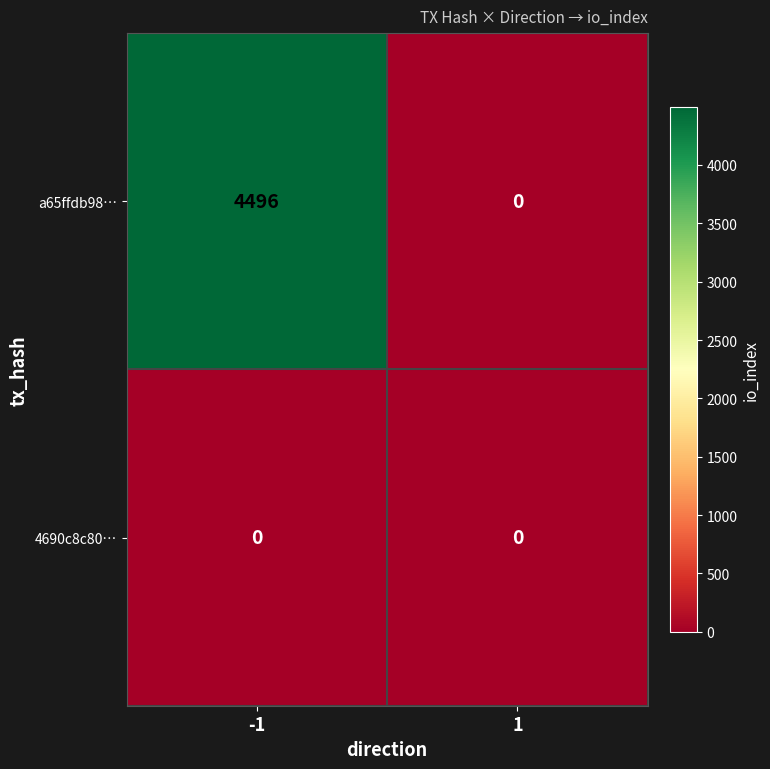

What is the sum of all a65ffdb98… values?

4496